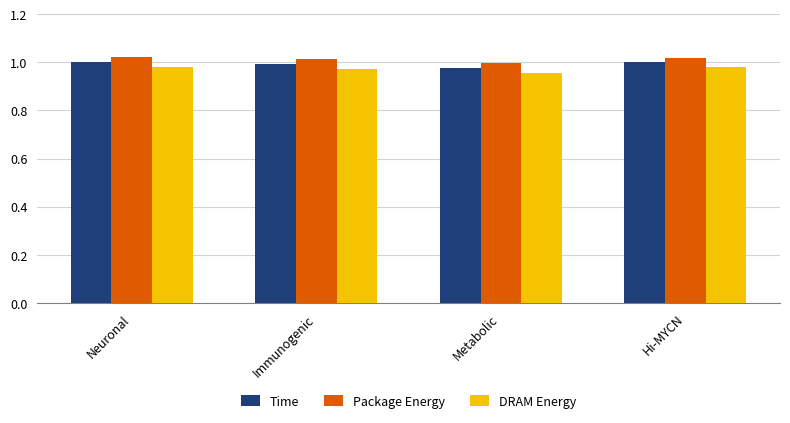

What is the total value across all series at Neuronal?

3.0